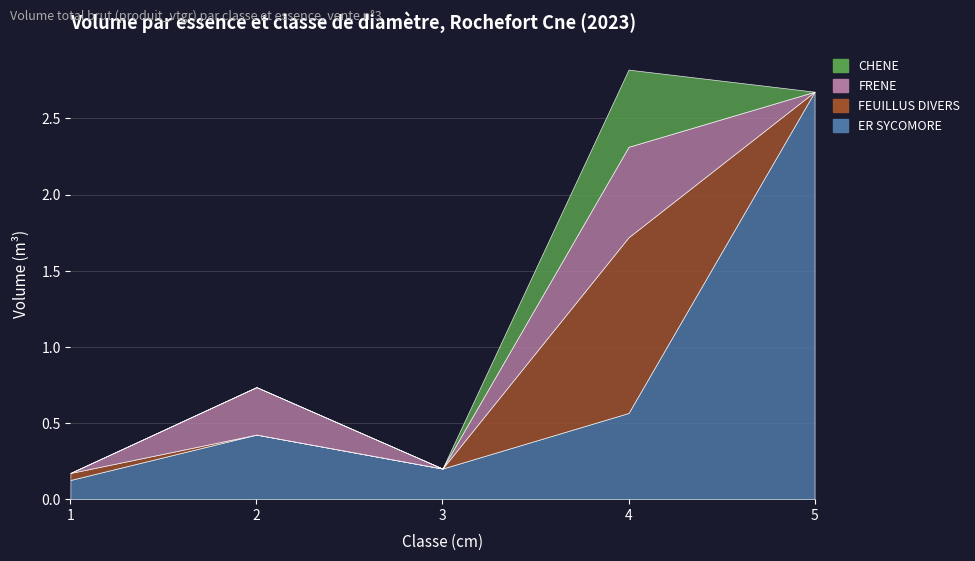

What is the value of the FRENE point at the 4th from the left?

0.6